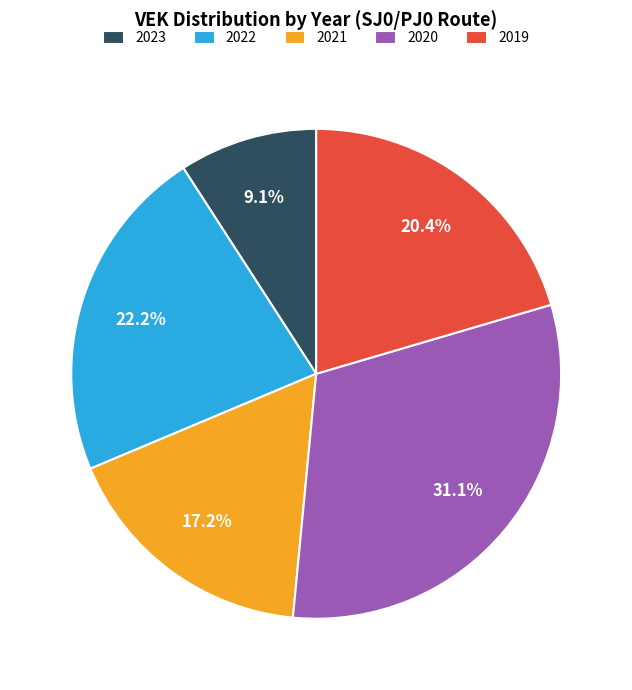

Is the sum of 2023 and 2022 greater than half?

No